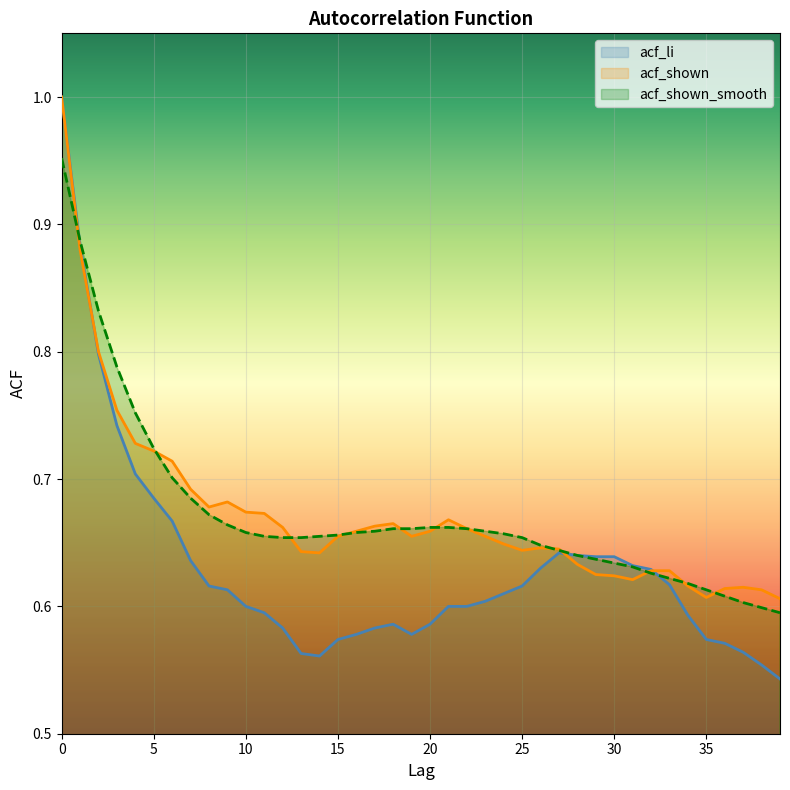

Reading left to right, list all the values displayed in this chart.

acf_li: 1.0	0.9	0.8	0.7	0.7	0.7	0.7	0.6	0.6	0.6	0.6	0.6	0.6	0.6	0.6	0.6	0.6	0.6	0.6	0.6	0.6	0.6	0.6	0.6	0.6	0.6	0.6	0.6	0.6	0.6	0.6	0.6	0.6	0.6	0.6	0.6	0.6	0.6	0.6	0.5
acf_shown: 1.0	0.9	0.8	0.8	0.7	0.7	0.7	0.7	0.7	0.7	0.7	0.7	0.7	0.6	0.6	0.7	0.7	0.7	0.7	0.7	0.7	0.7	0.7	0.7	0.6	0.6	0.6	0.6	0.6	0.6	0.6	0.6	0.6	0.6	0.6	0.6	0.6	0.6	0.6	0.6
acf_shown_smooth: 1.0	0.9	0.8	0.8	0.8	0.7	0.7	0.7	0.7	0.7	0.7	0.7	0.7	0.7	0.7	0.7	0.7	0.7	0.7	0.7	0.7	0.7	0.7	0.7	0.7	0.7	0.6	0.6	0.6	0.6	0.6	0.6	0.6	0.6	0.6	0.6	0.6	0.6	0.6	0.6